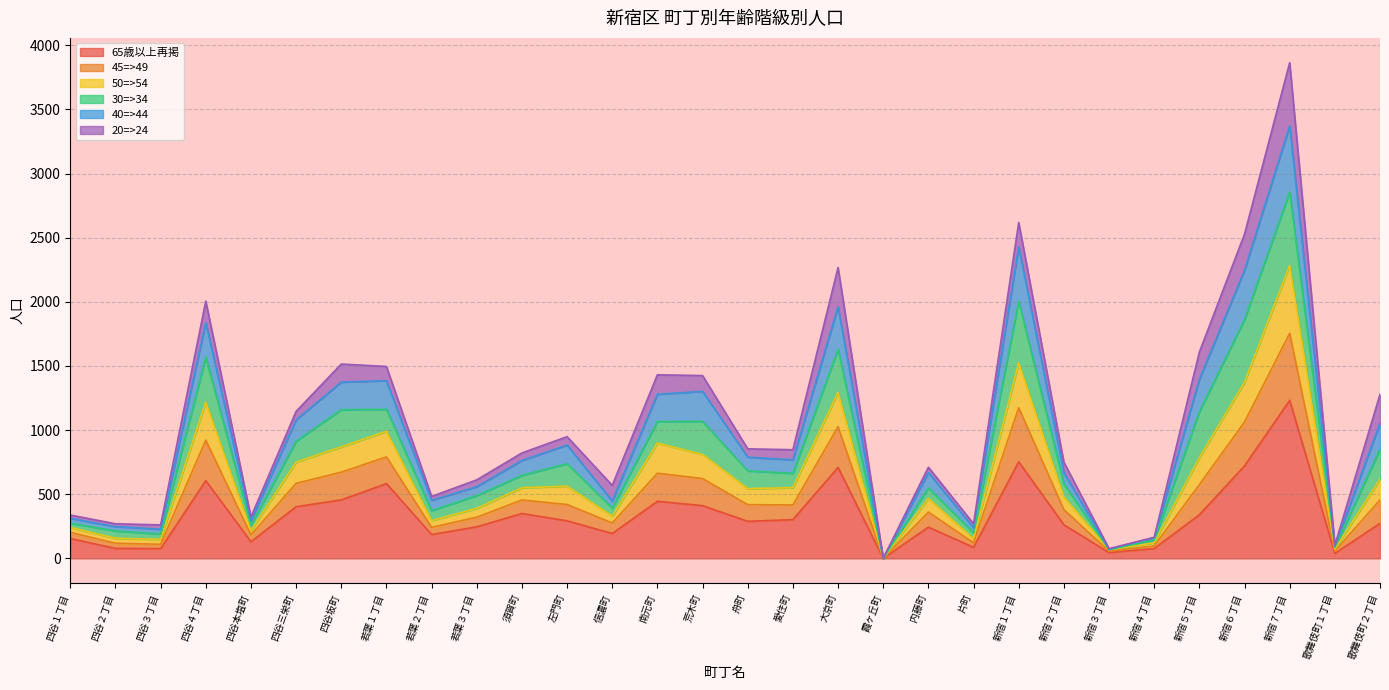

At which label does 65歳以上再掲 reach its peak?

新宿７丁目